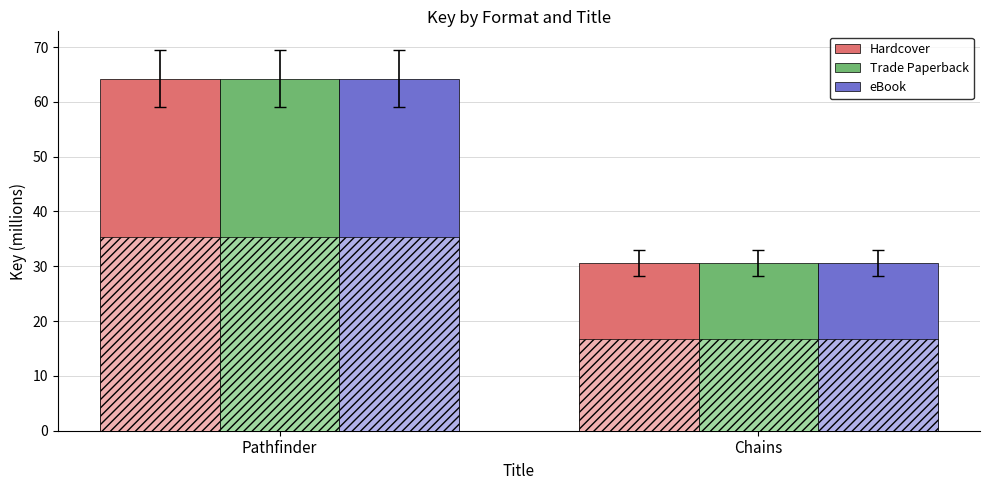

At which label does Trade Paperback reach its minimum?

Chains